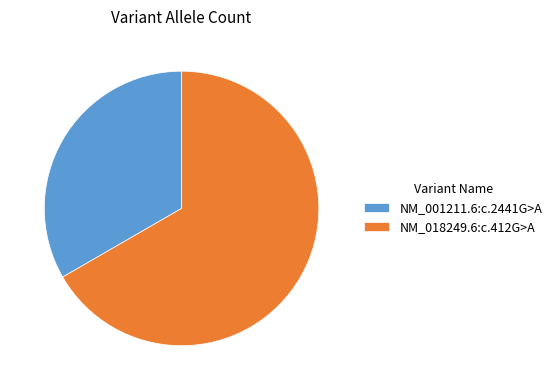

What is the largest slice in the pie chart?

NM_018249.6:c.412G>A